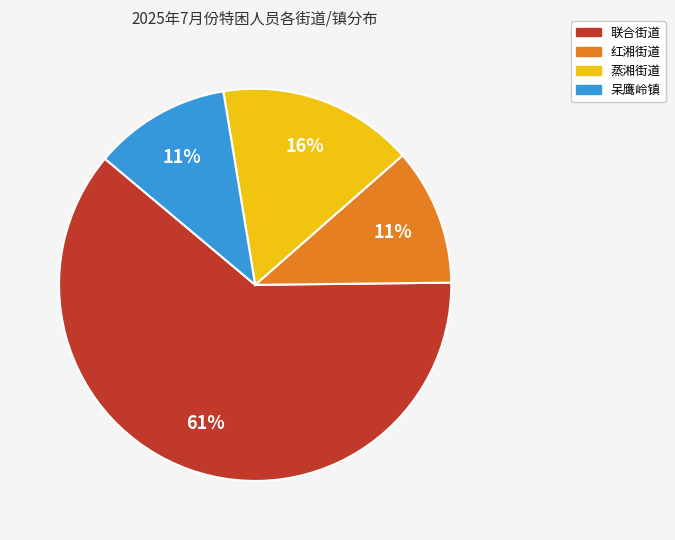

Is 蒸湘街道 the majority of the pie?

No